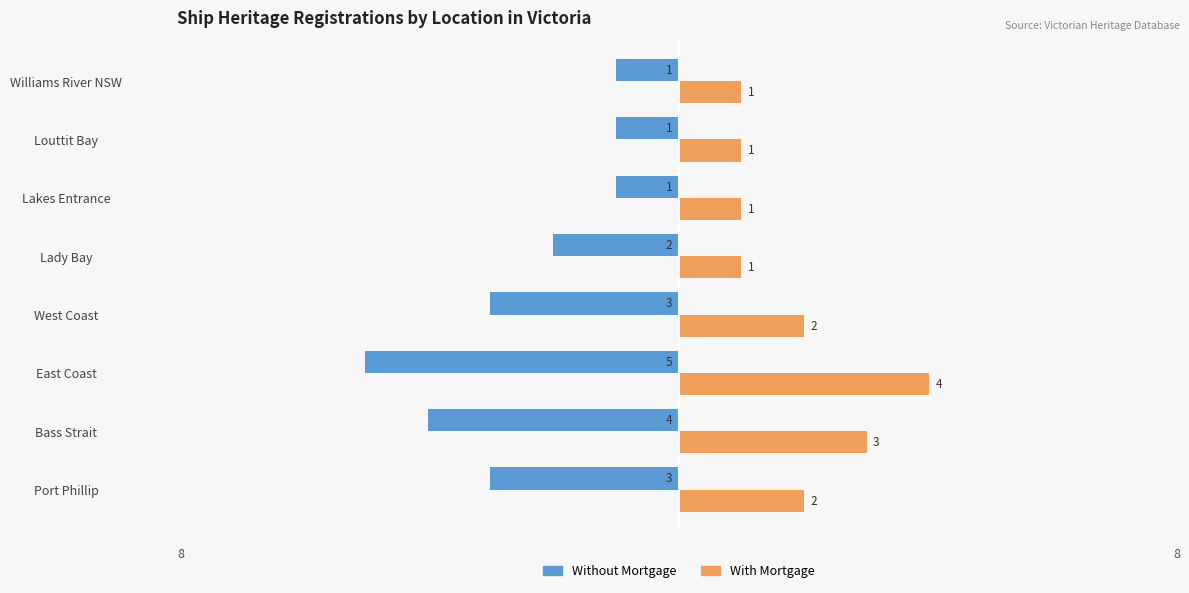

Which series has the largest total across all categories?

With Mortgage